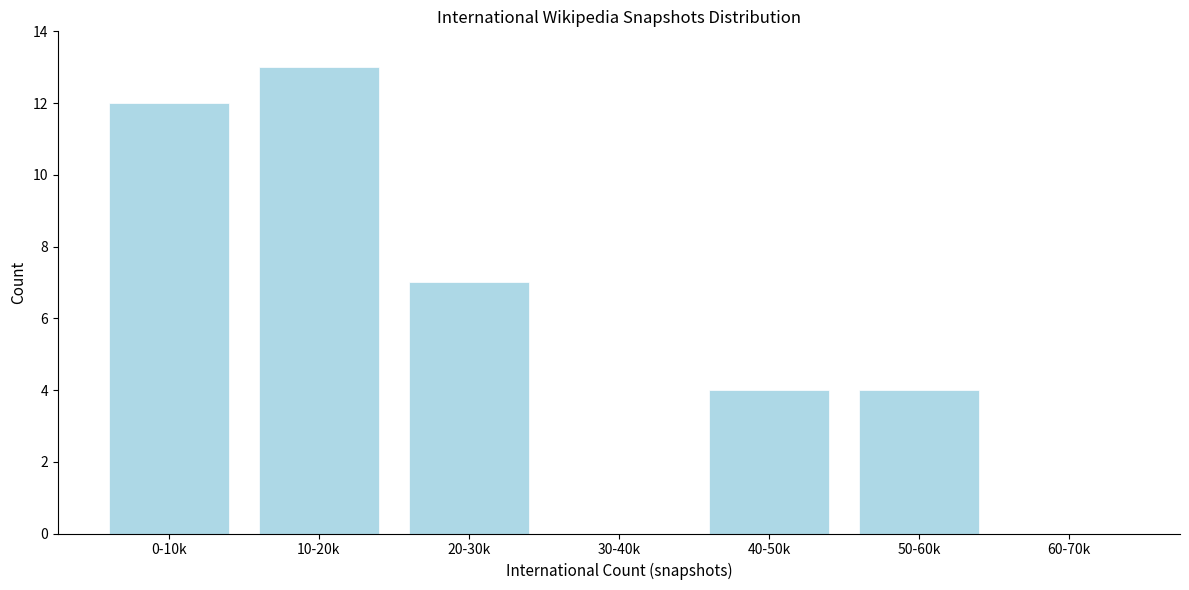

True or false: the data shows 12 at 0-10k.

True